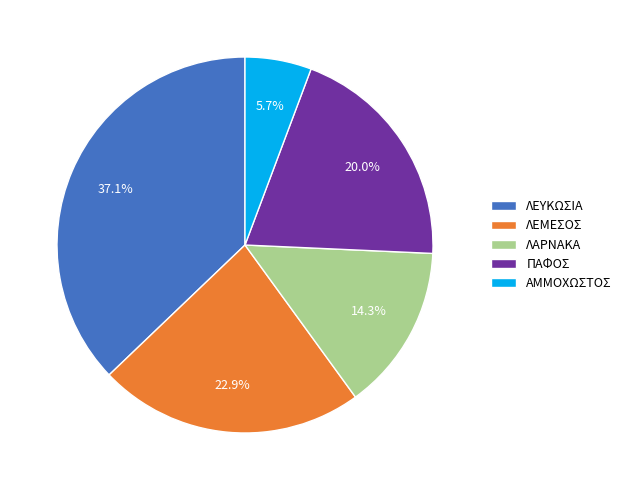

To the nearest percent, what is the difference between the ΑΜΜΟΧΩΣΤΟΣ and ΛΕΜΕΣΟΣ slice percentages?

17%